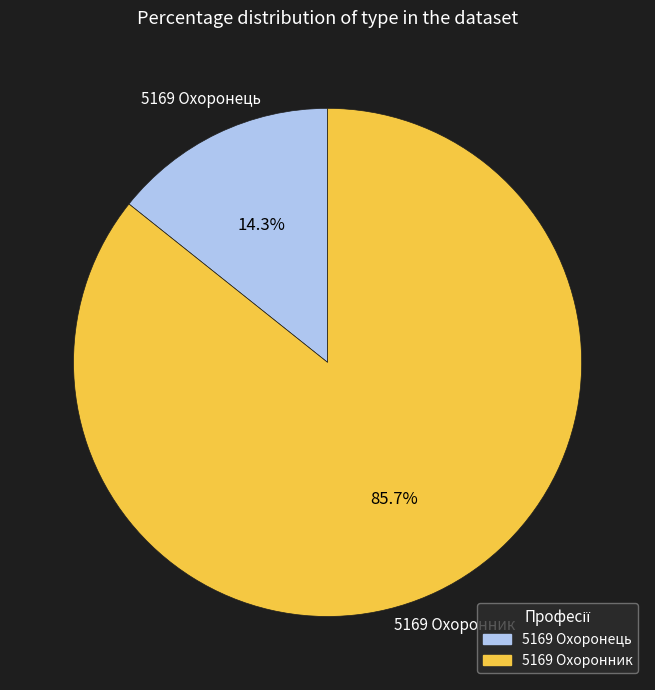

Does 5169 Охоронник represent more than half of the total?

Yes